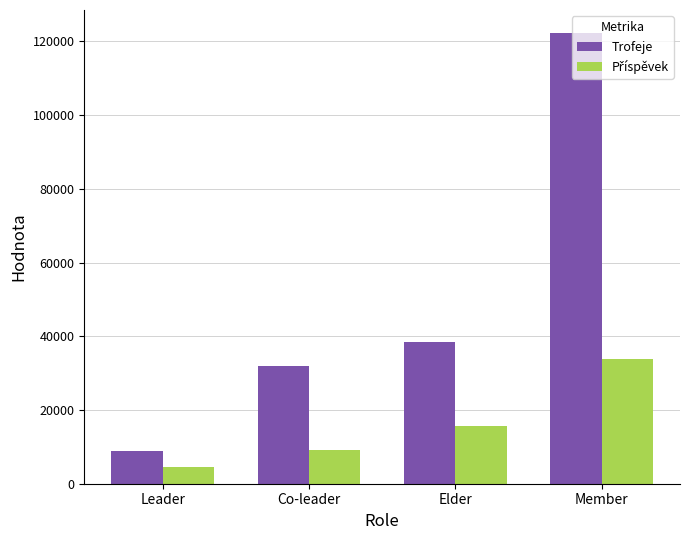

Which series has the largest total across all categories?

Trofeje